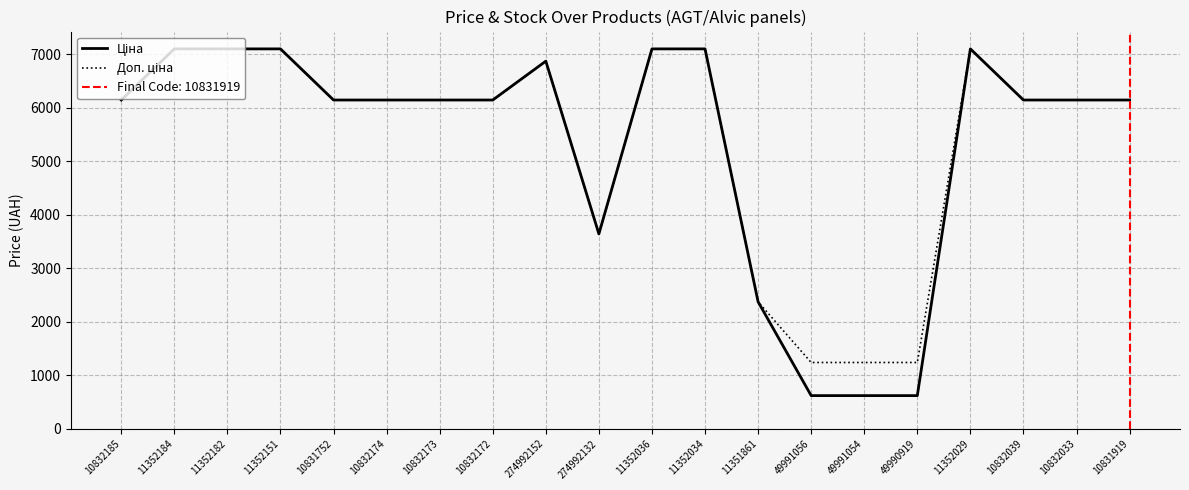

What is the minimum value shown in the chart?

618.9